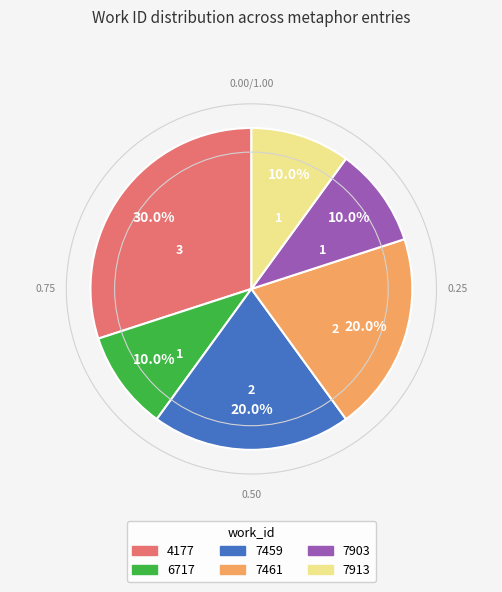

Is there a majority slice in this chart?

No